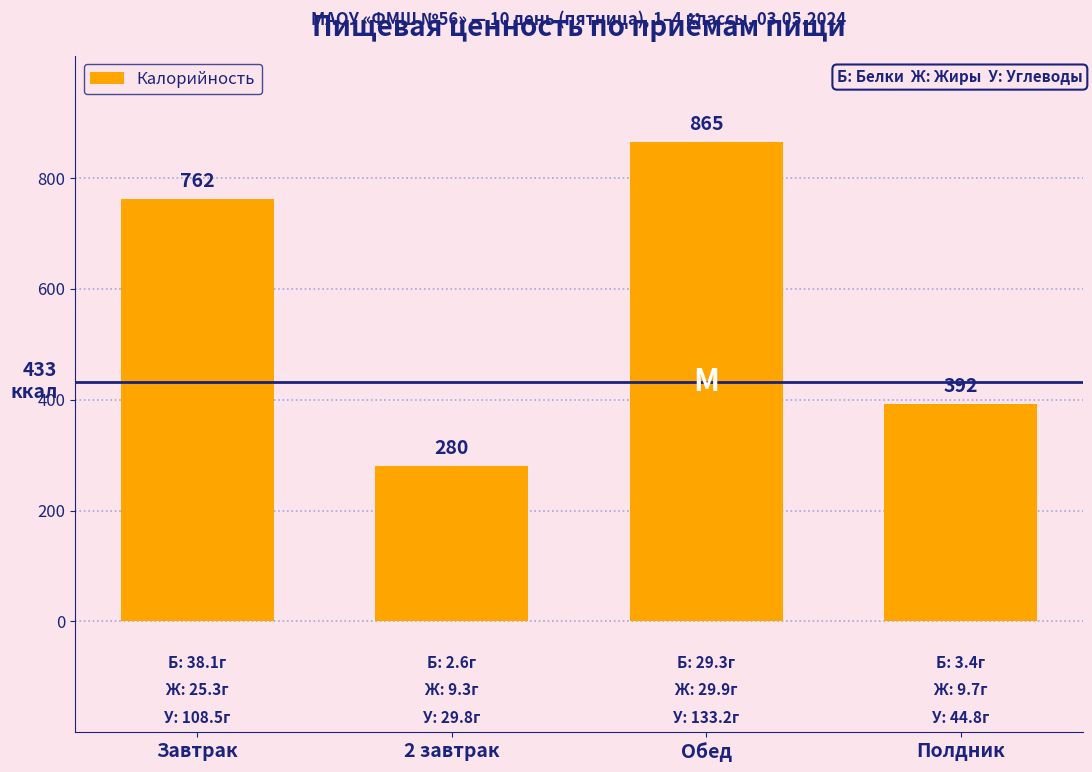

What is the ratio of the value at Обед to the value at Завтрак?

1.1